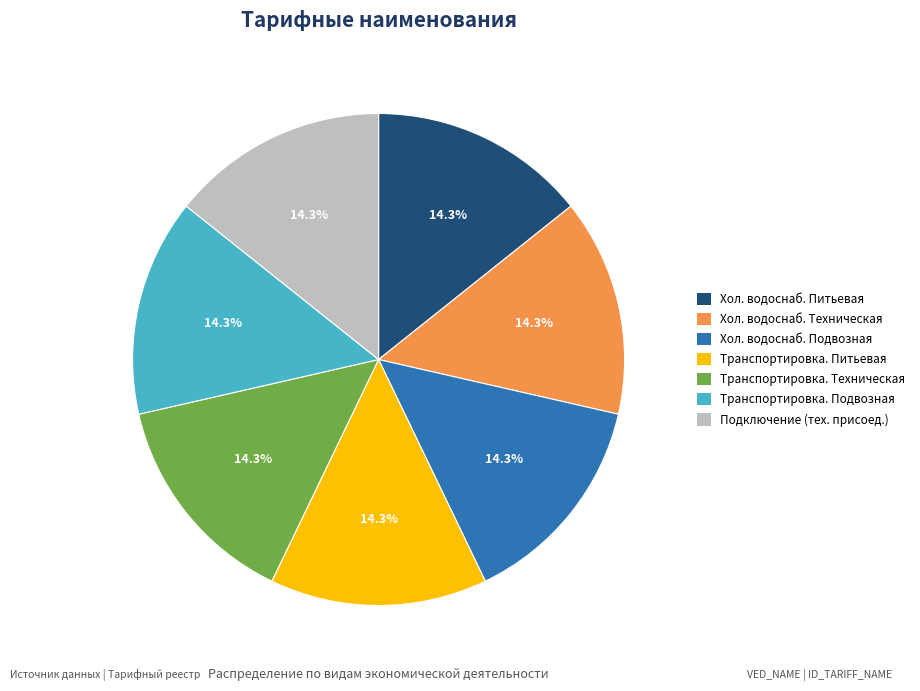

Does any single category account for the majority?

No